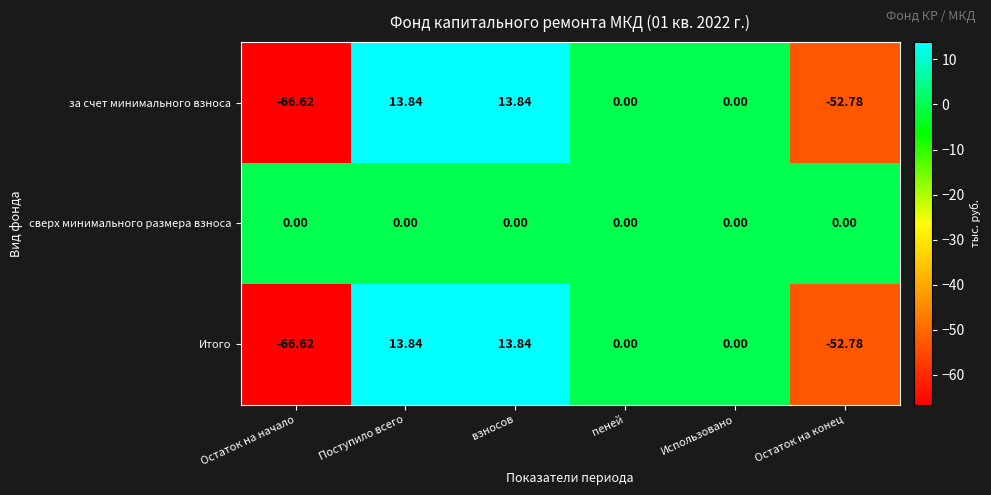

Count the number of categories in the chart.

6